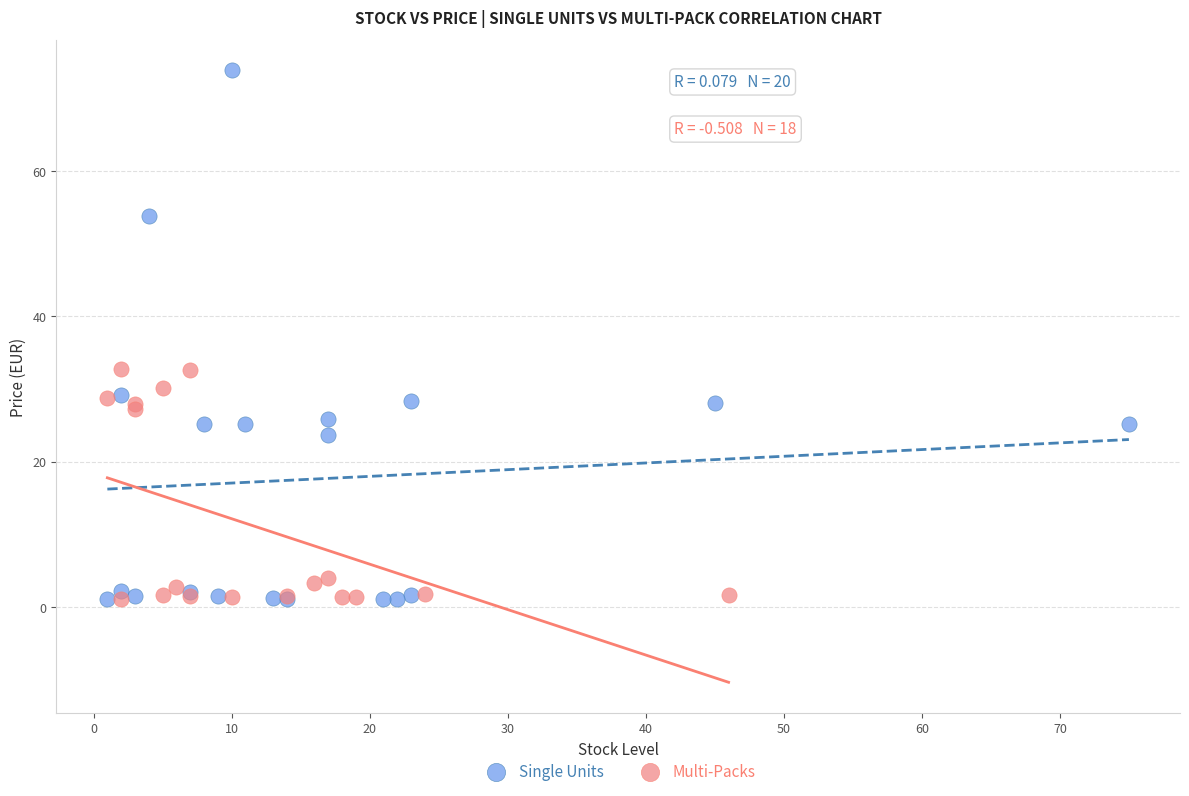

Which series contains the highest Y value?

Single Units